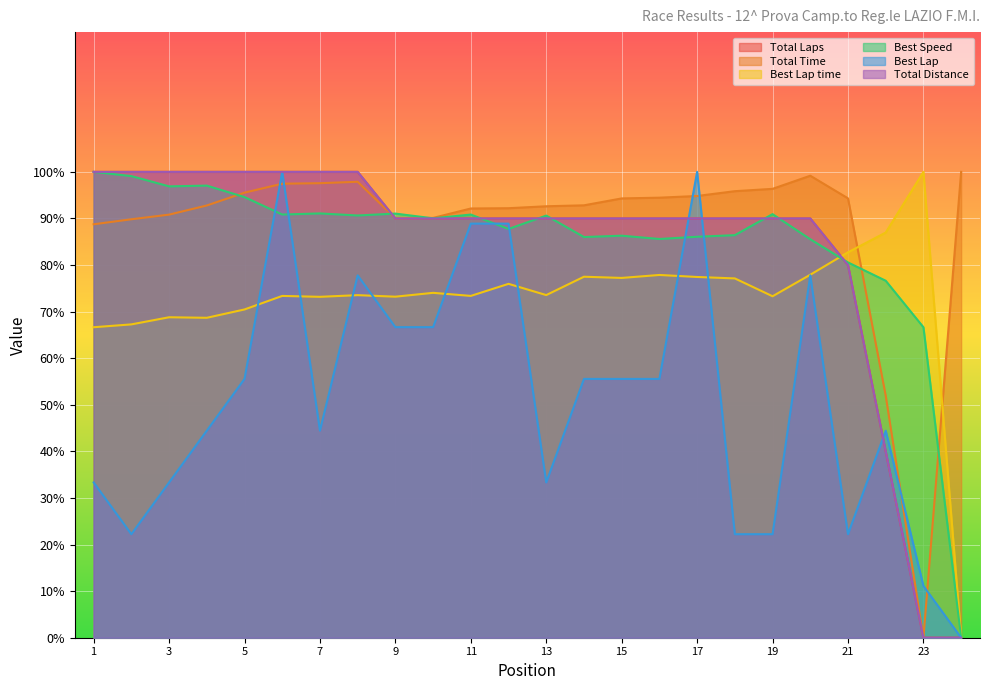

The value of Total Time at SCIOTTI LUCA is 170.6. True or false?

False